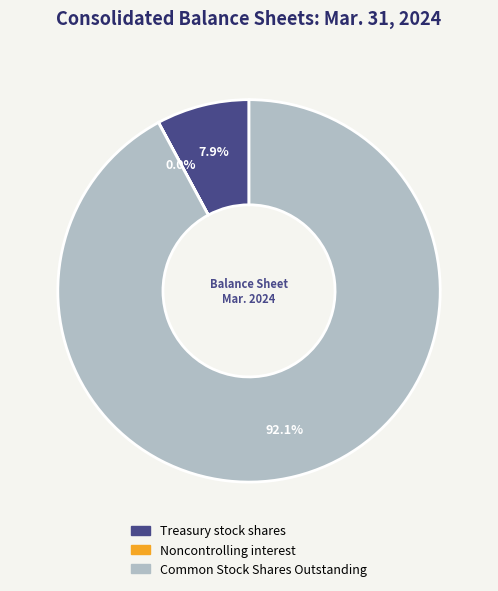

Which category has the biggest portion of the pie?

Common Stock Shares Outstanding